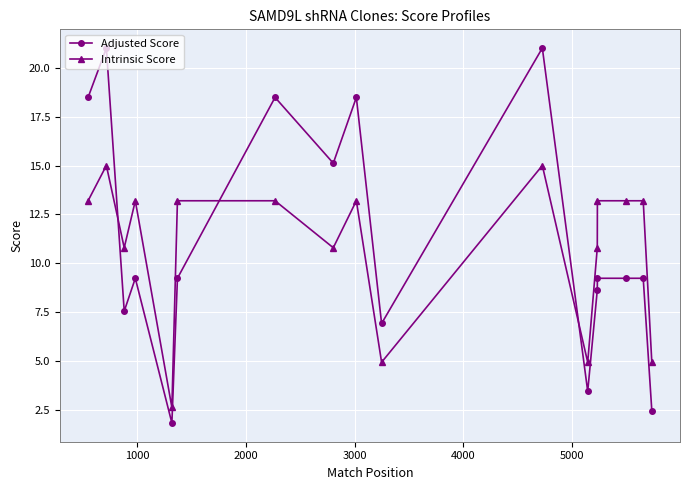

What is the value of the Adjusted Score point at the 6th from the left?

9.2